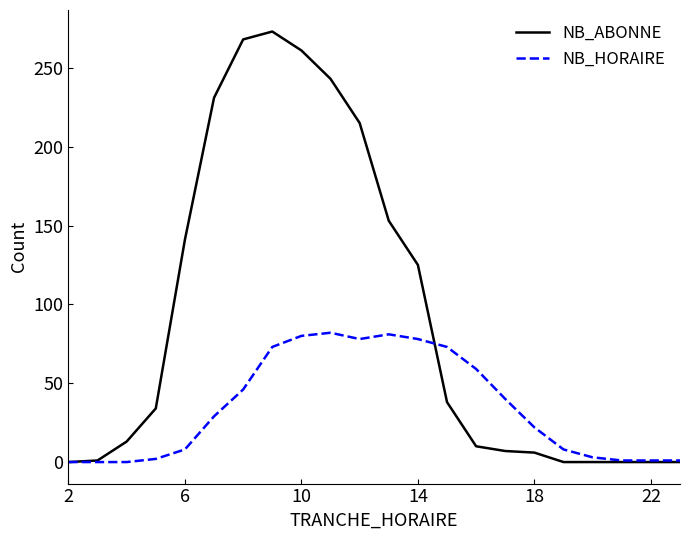

What are all the series names shown in the legend?

NB_ABONNE, NB_HORAIRE